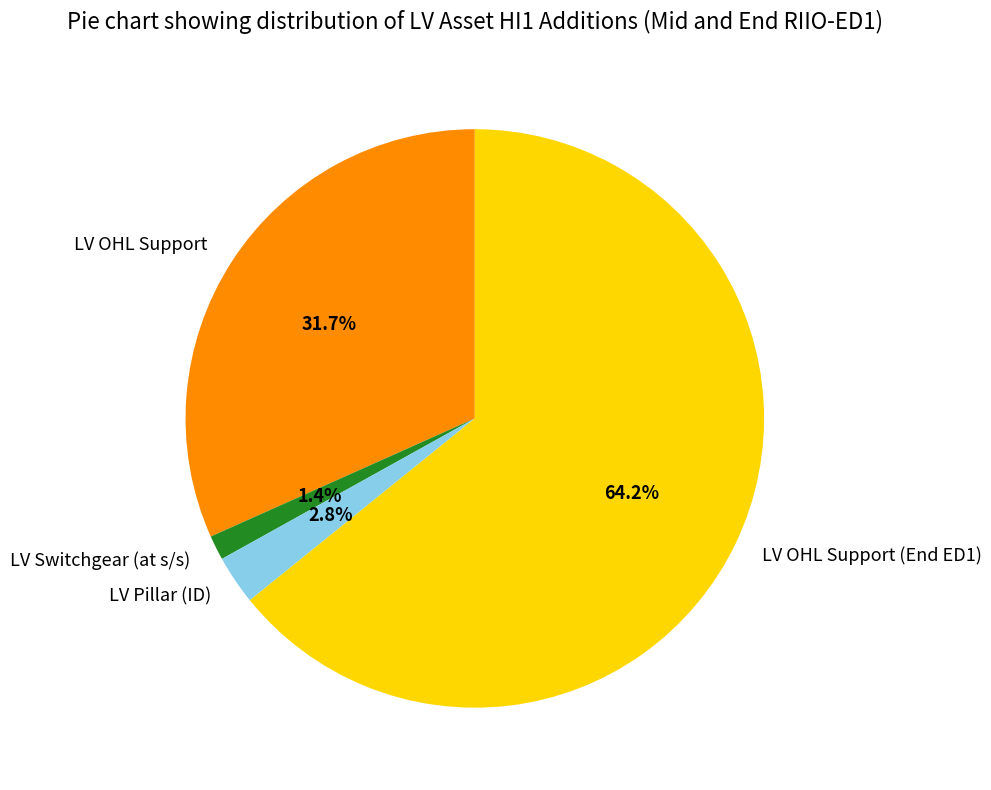

How many slices are in this pie chart?

4